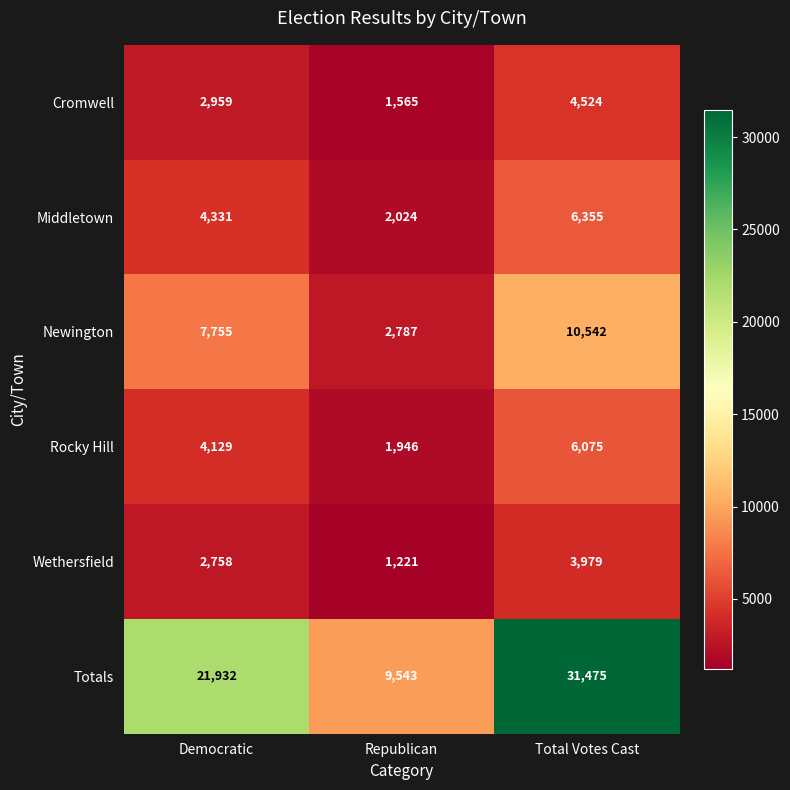

How many values in the Newington series are below 7755?

1